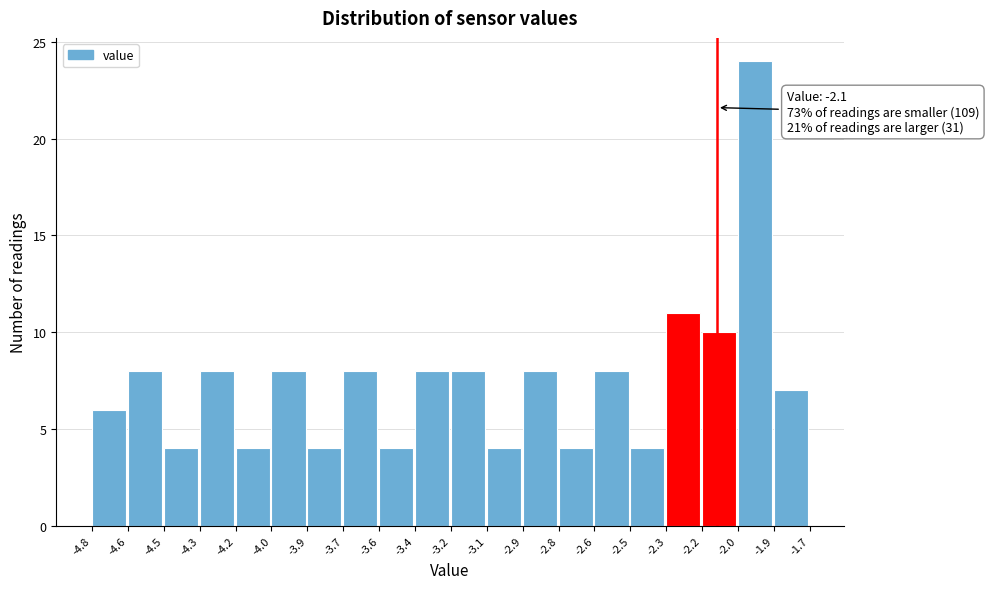

Reading right to left, what are all the values shown in this chart?

7	24	10	11	4	8	4	8	4	8	8	4	8	4	8	4	8	4	8	6